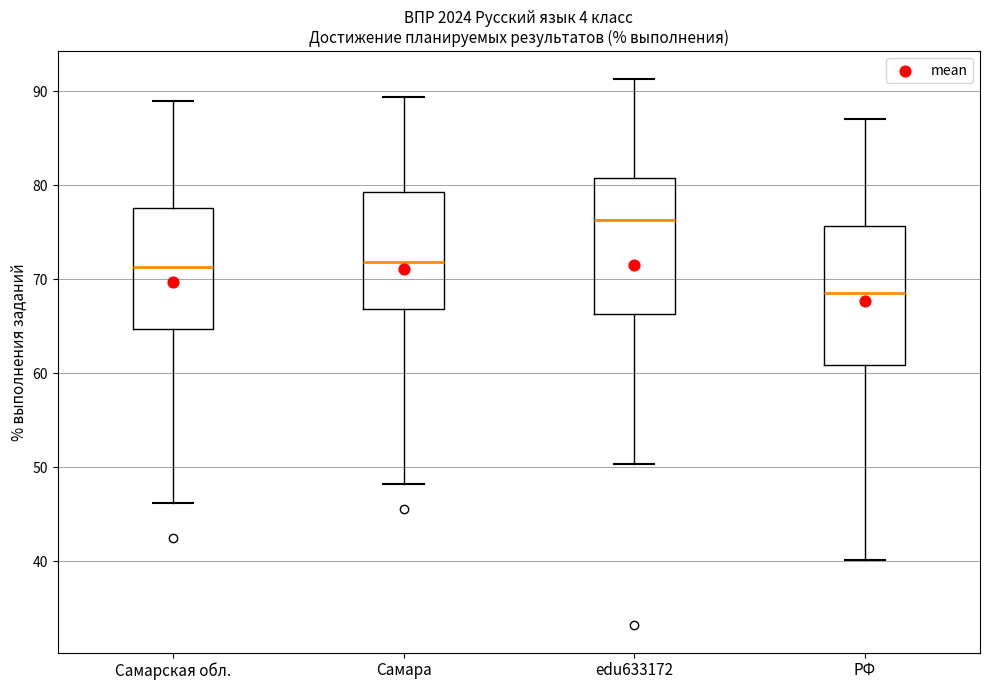

Where does the upper whisker of the box for Самарская обл. end on the y-axis? The values are not printed on the chart, so give them approximately, as read against the axis.

89